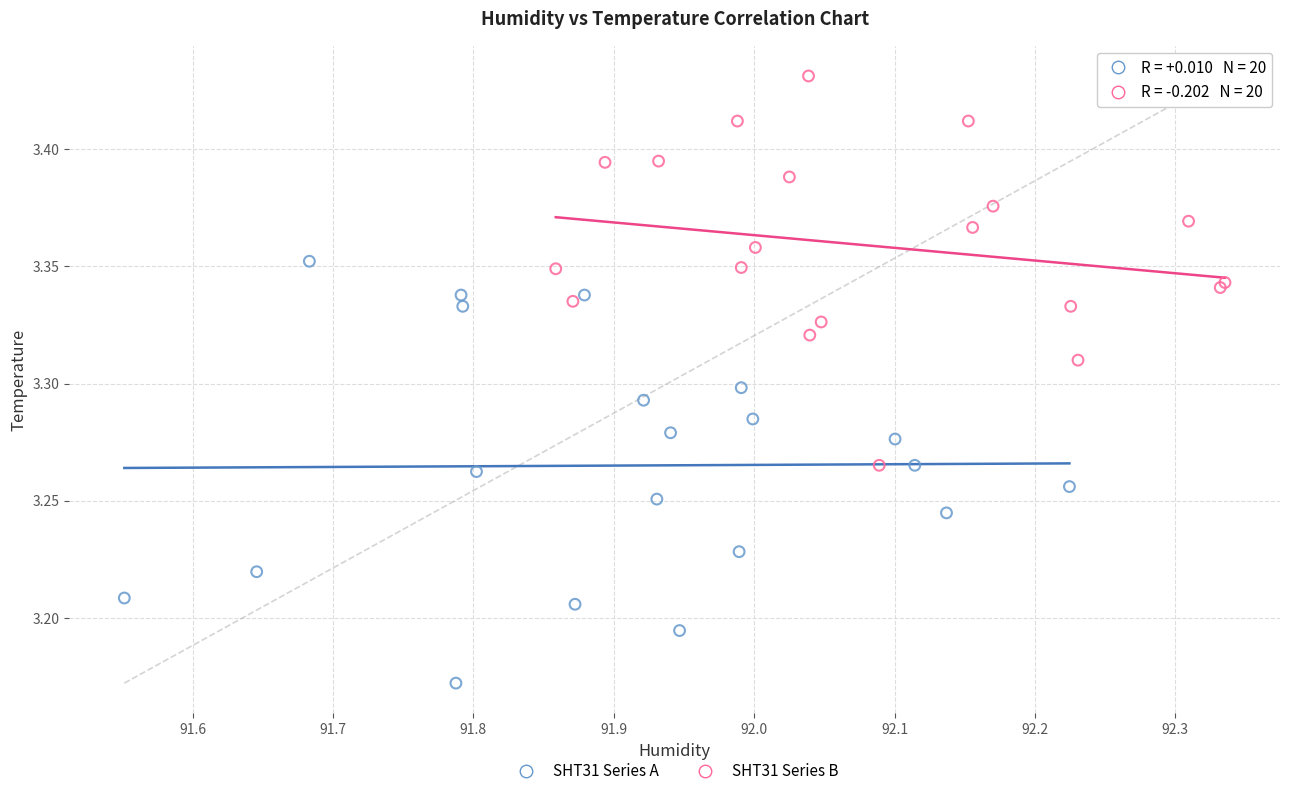

Which series reaches the minimum Y coordinate?

SHT31 Series A